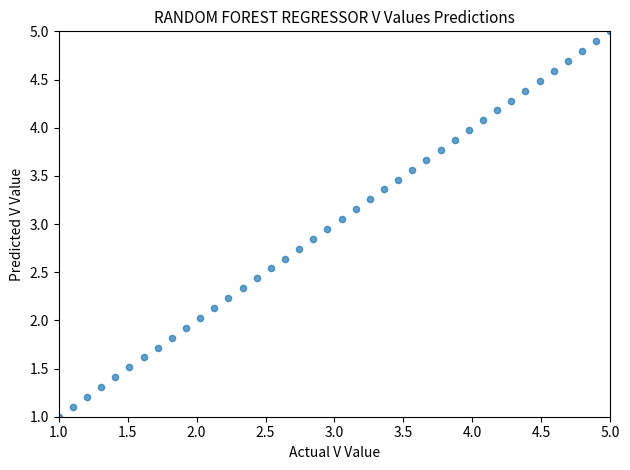

What is the range of X values (max minus min)?

4.0